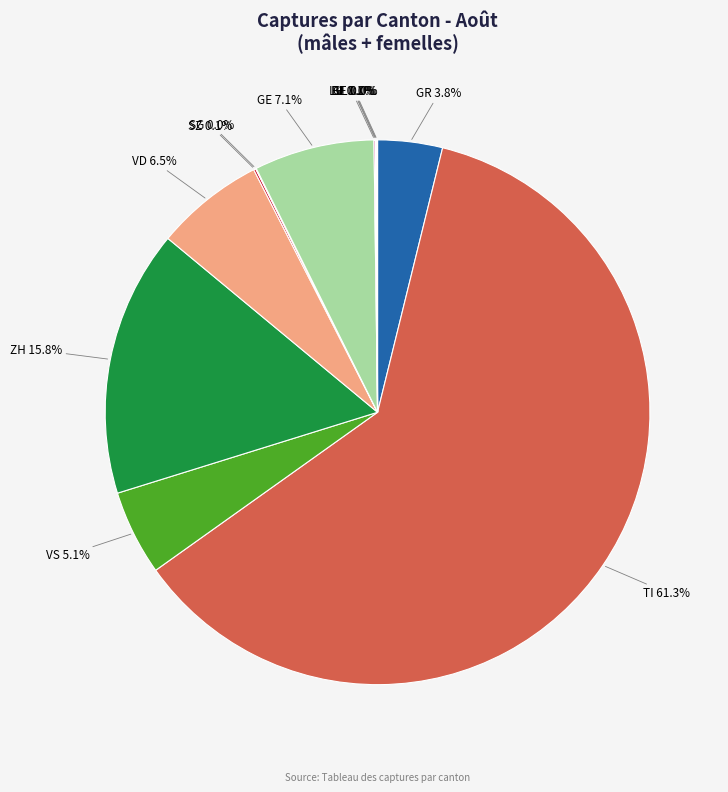

Which category has the biggest portion of the pie?

TI